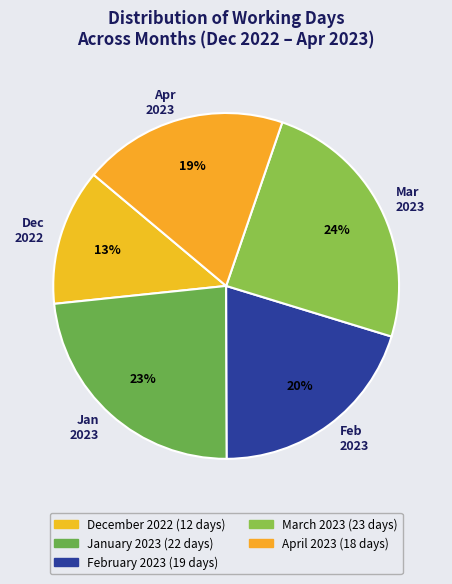

Does any single category account for the majority?

No